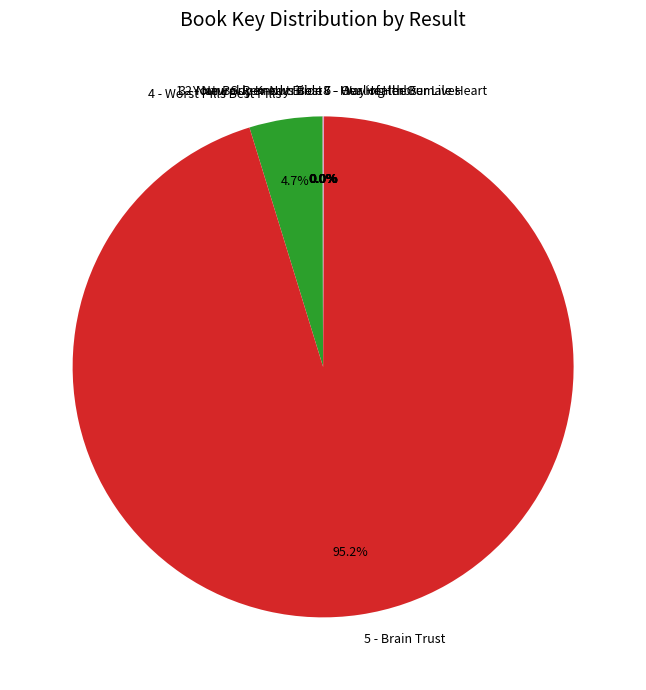

What is the largest slice in the pie chart?

5 - Brain Trust